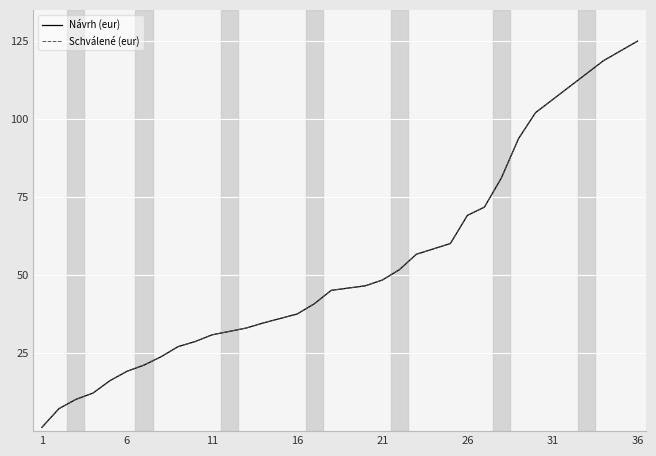

What is the value of the Návrh (eur) point at the 36th from the left?

125.0